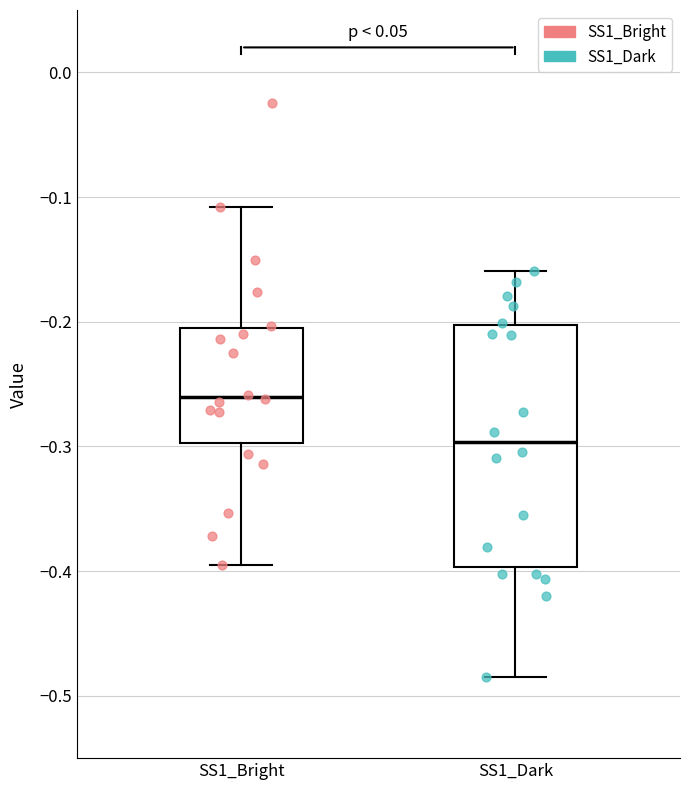

Reading left to right, transcribe this box plot: for each box, give where its median line is, the range the box spans, and where its two whiskers end, as read against the y-axis. The values are not printed on the chart, so give them approximately, as read against the axis.

SS1_Bright: median -0.26, box -0.30 to -0.21, whiskers -0.39 to -0.11
SS1_Dark: median -0.30, box -0.40 to -0.20, whiskers -0.48 to -0.16